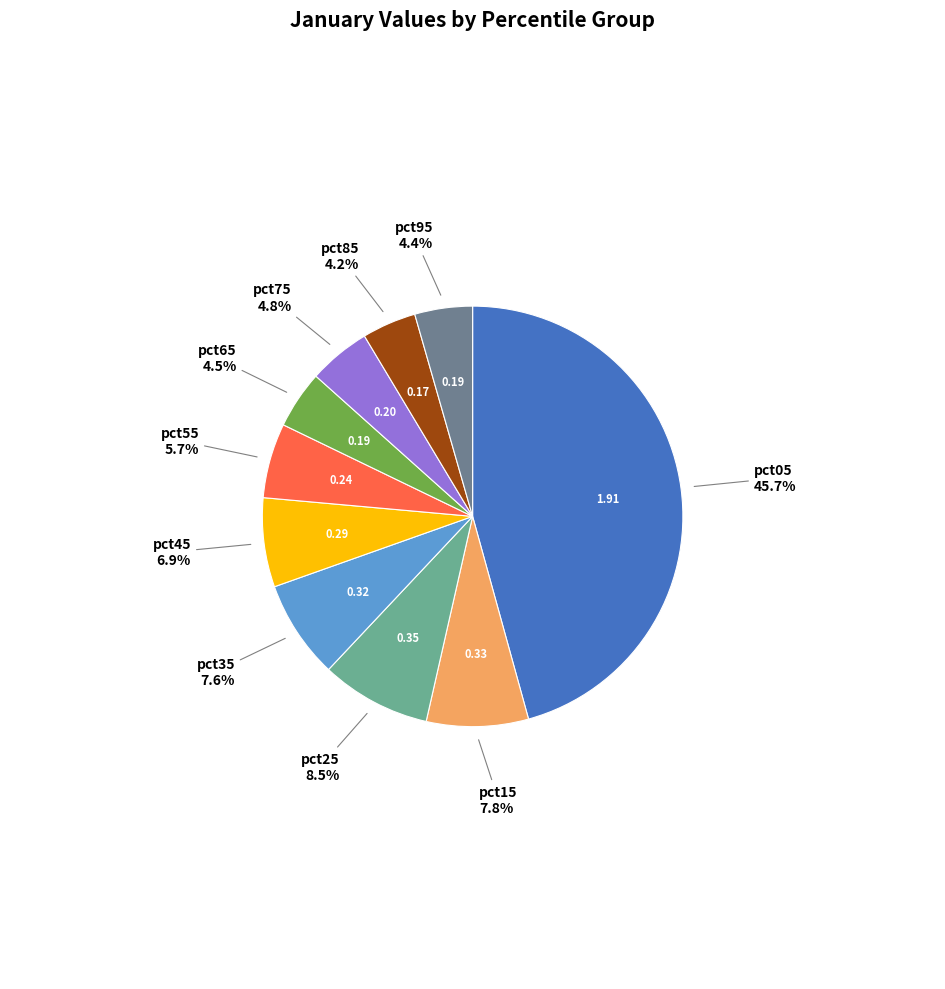

Combined, do pct75 and pct15 account for over 50%?

No